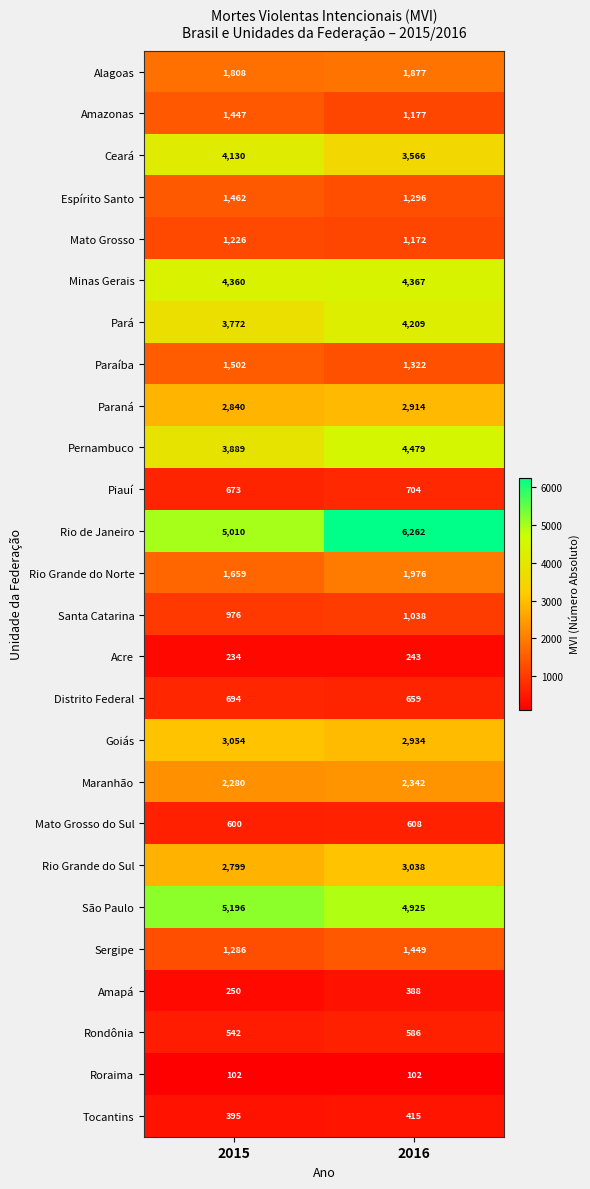

What is the greatest value displayed?

6262